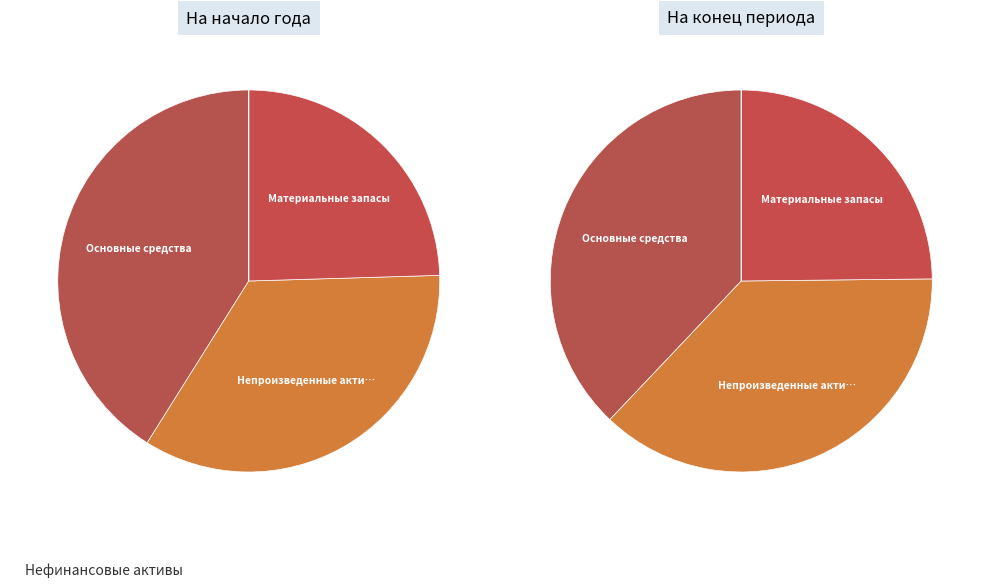

True or false: Непроизведенные активы accounts for 22% of the total.

False